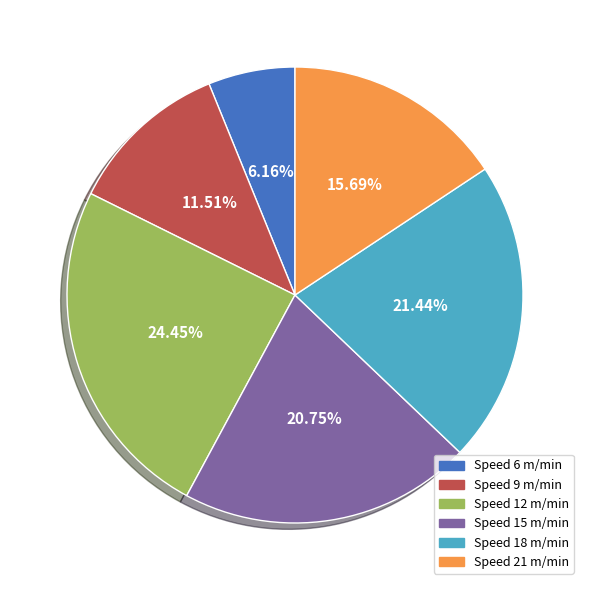

Is there any slice that represents more than half of the pie?

No